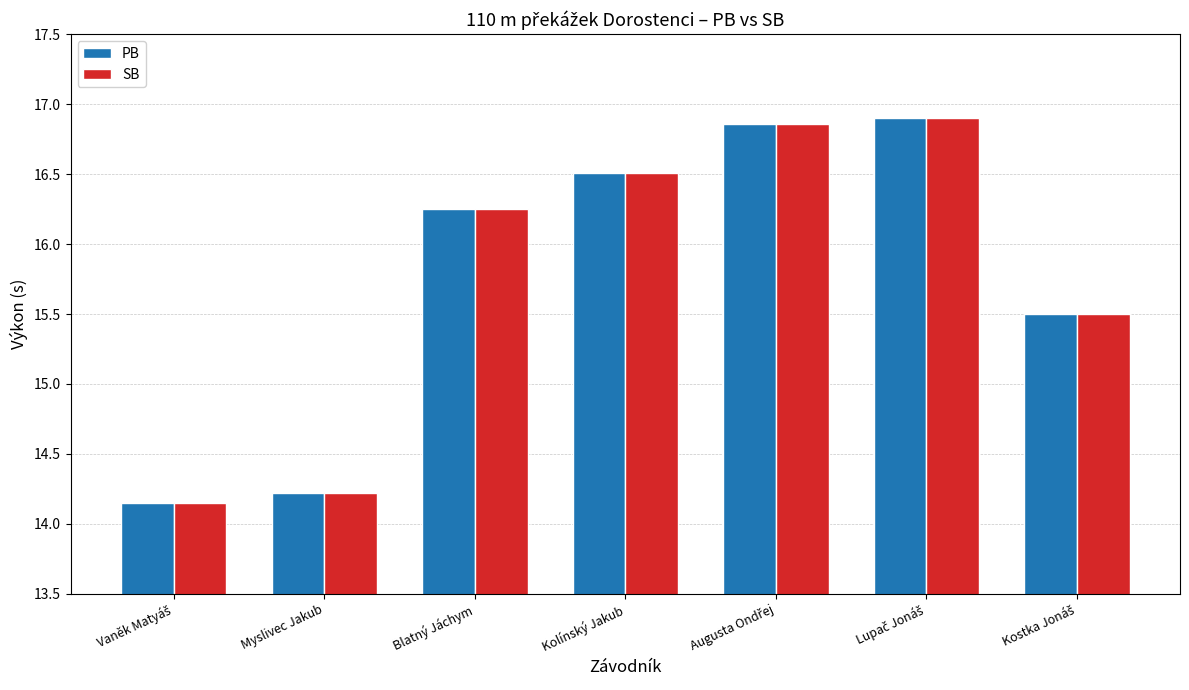

How many categories are shown in the chart?

7